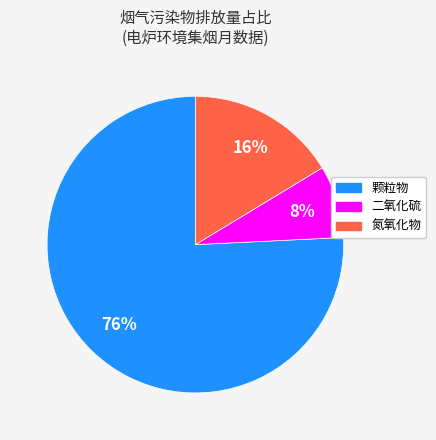

Is there any slice that represents more than half of the pie?

Yes